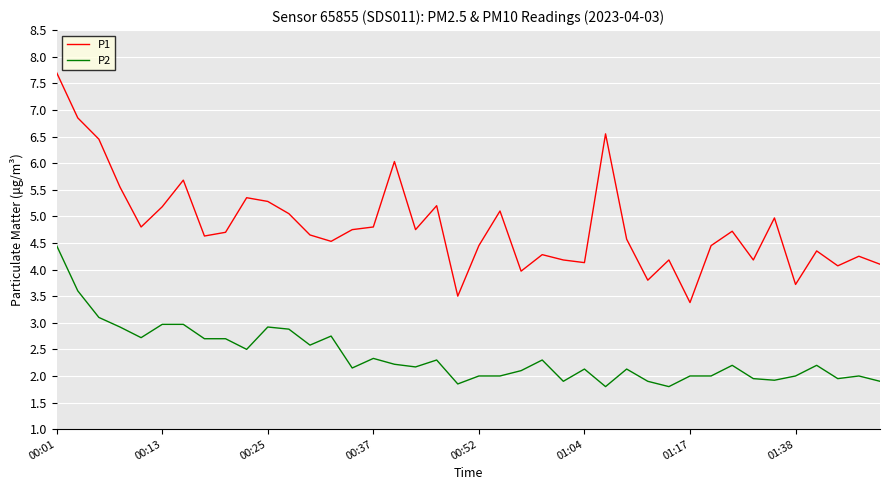

Which series has the widest spread of values?

P1